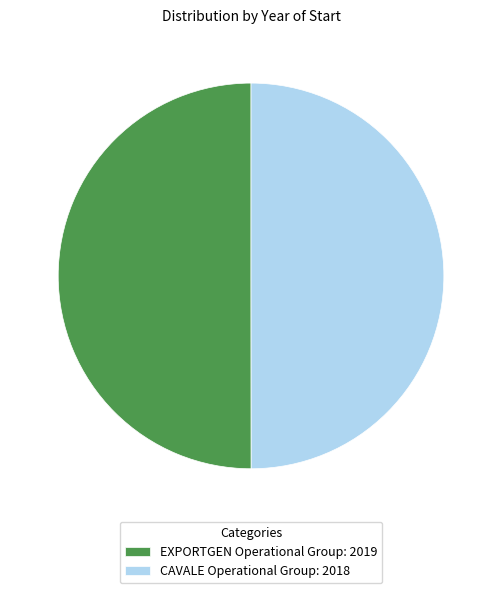

Is it true that CAVALE Operational Group: 2018 is 61% of the pie?

False